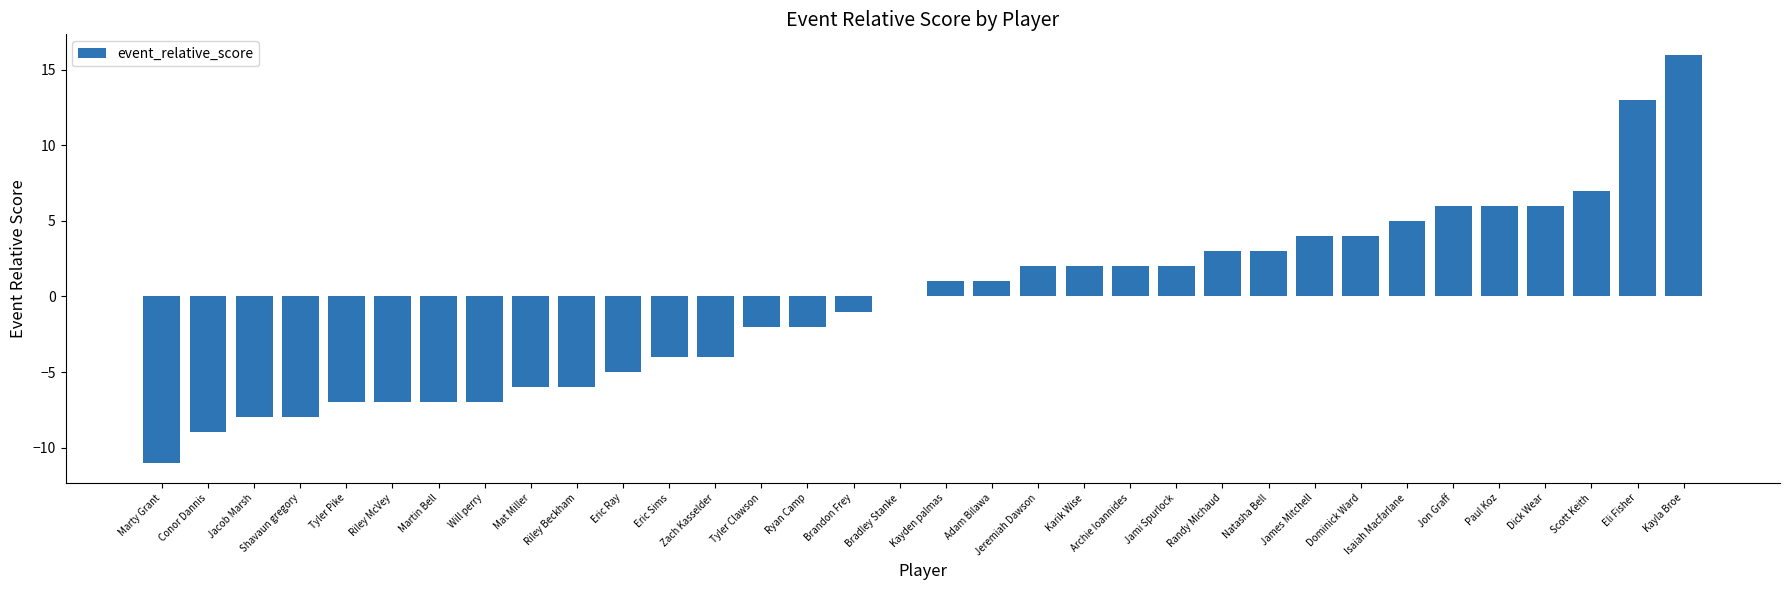

At which category does the chart reach its peak across all series?

Kayla Broe